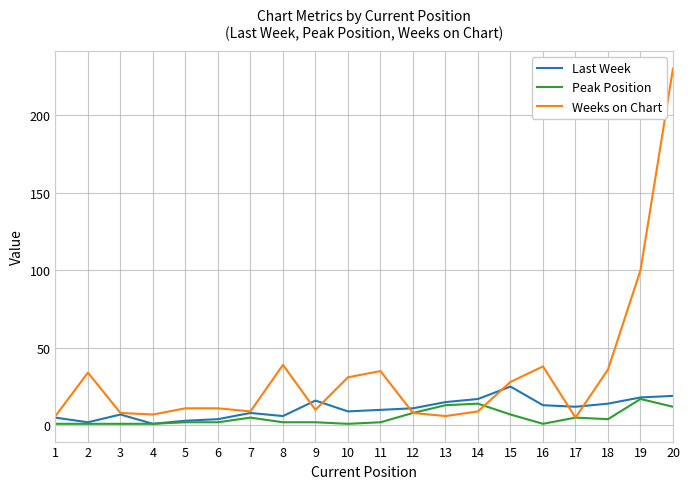

How many lines are shown in the chart?

3